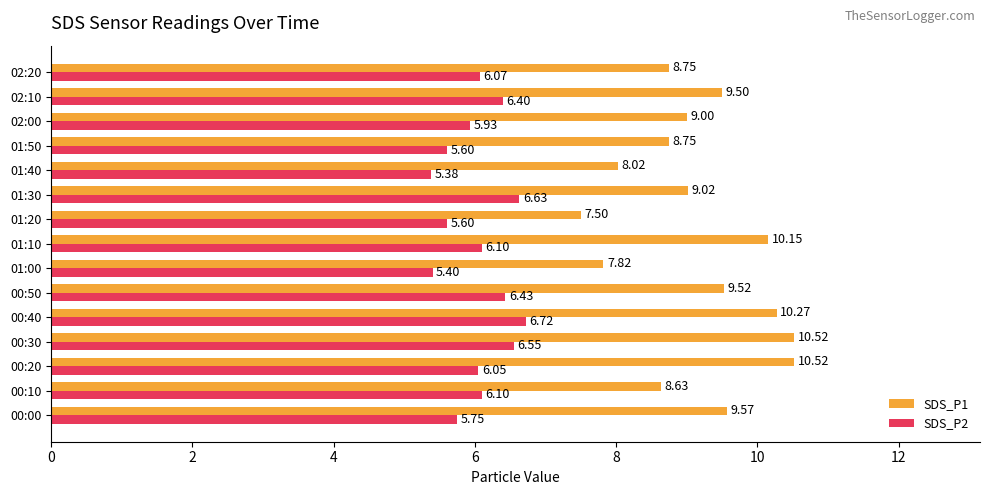

What is the sum of the SDS_P2 values at 01:20 and 00:10?

11.7